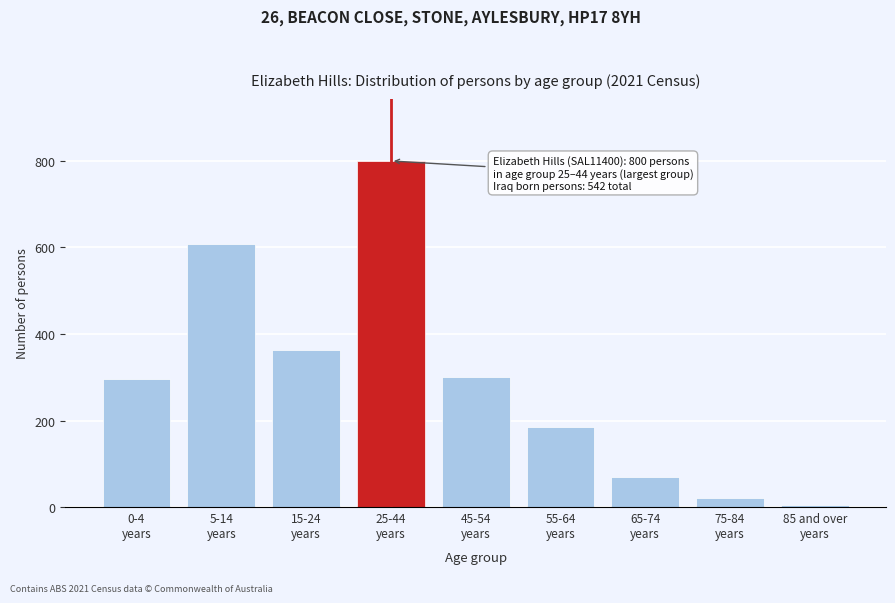

Reading right to left, list all the values displayed in this chart.

4	22	69	186	301	800	363	608	296